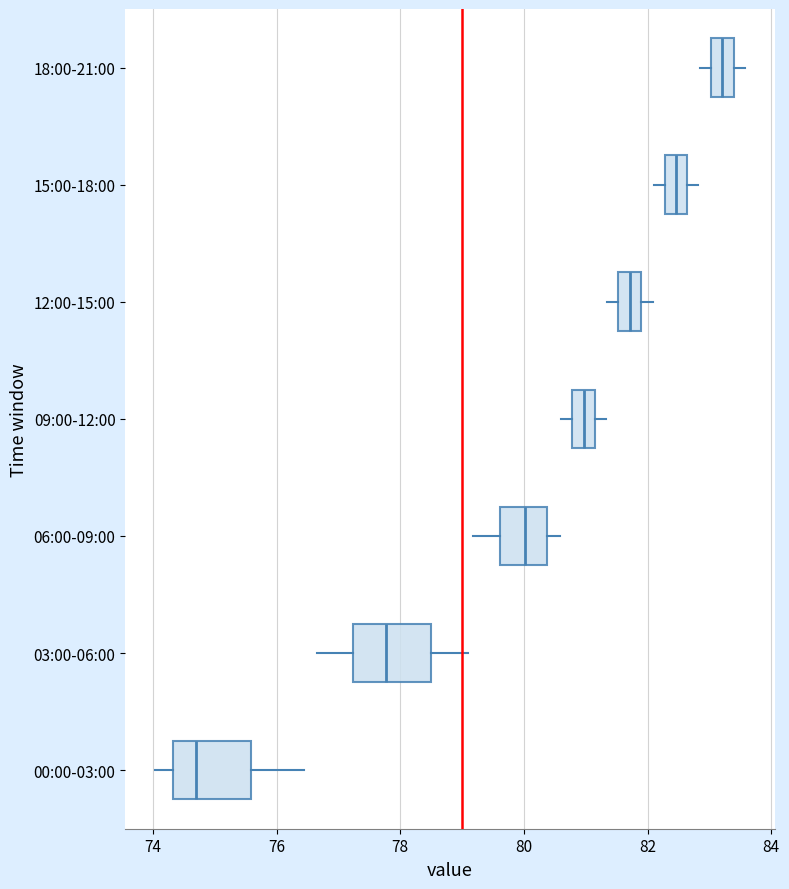

Reading bottom to top, read every box against the x-axis: the position of its median line, the range the box covers, and the ends of its whiskers. The values are not printed on the chart, so give them approximately, as read against the axis.

00:00-03:00: median 74.6, box 74.4 to 75.6, whiskers 74.0 to 76.4
03:00-06:00: median 77.8, box 77.2 to 78.4, whiskers 76.6 to 79.2
06:00-09:00: median 80.0, box 79.6 to 80.4, whiskers 79.2 to 80.6
09:00-12:00: median 81.0, box 80.8 to 81.2, whiskers 80.6 to 81.4
12:00-15:00: median 81.8 (inside the box), box 81.6 to 81.8, whiskers 81.4 to 82.0
15:00-18:00: median 82.4, box 82.2 to 82.6, whiskers 82.2 (left of the box's left edge) to 82.8
18:00-21:00: median 83.2, box 83.0 to 83.4, whiskers 82.8 to 83.6